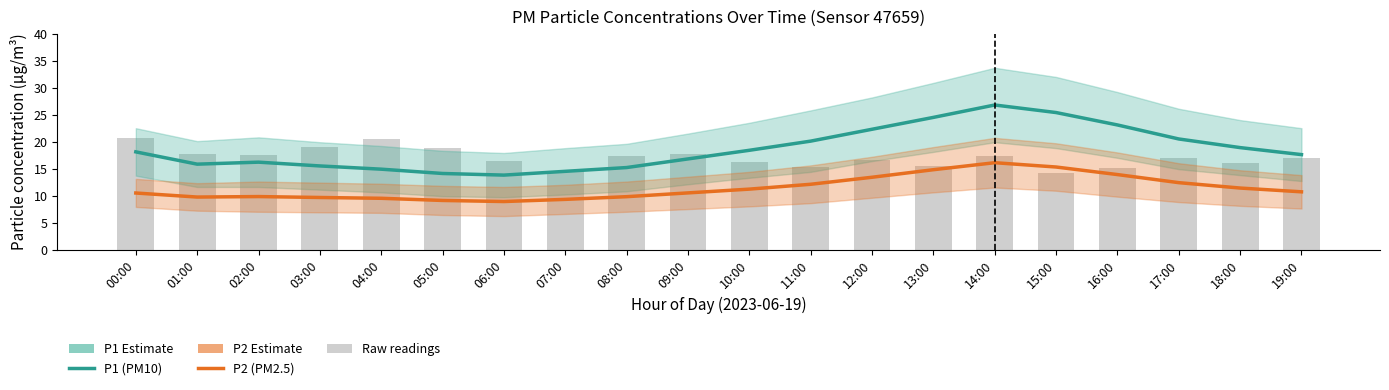

Does the chart contain any negative values?

No